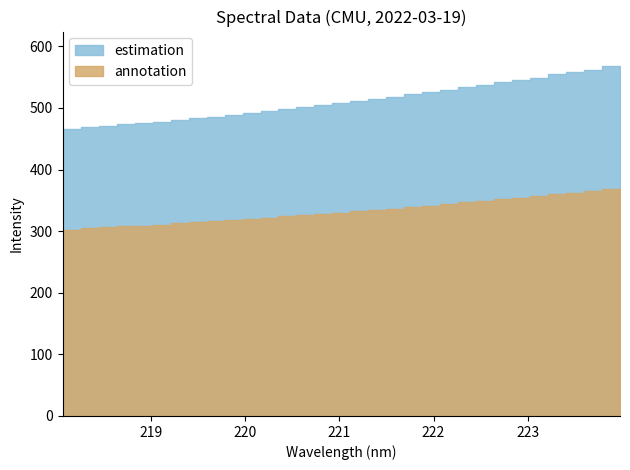

How many categories are shown in the chart?

32